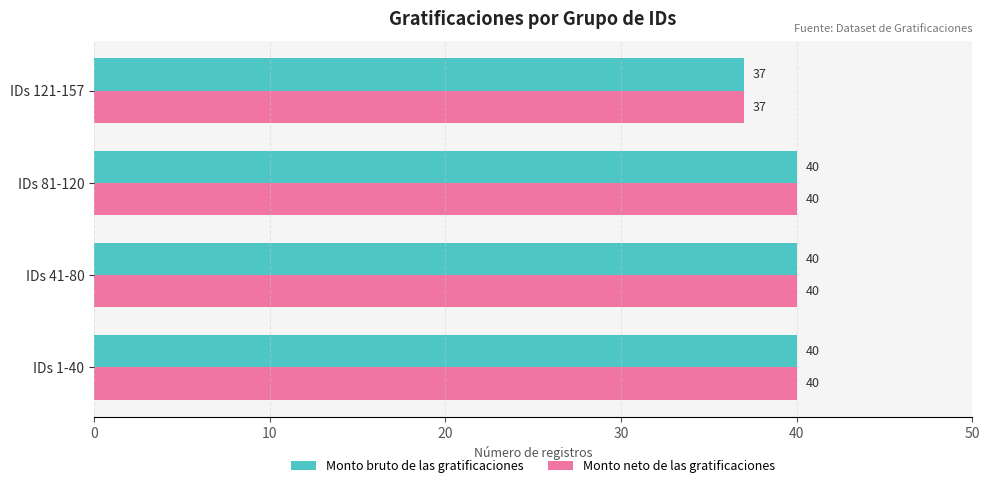

The Monto bruto de las gratificaciones series shows 40 at IDs 81-120. True or false?

True